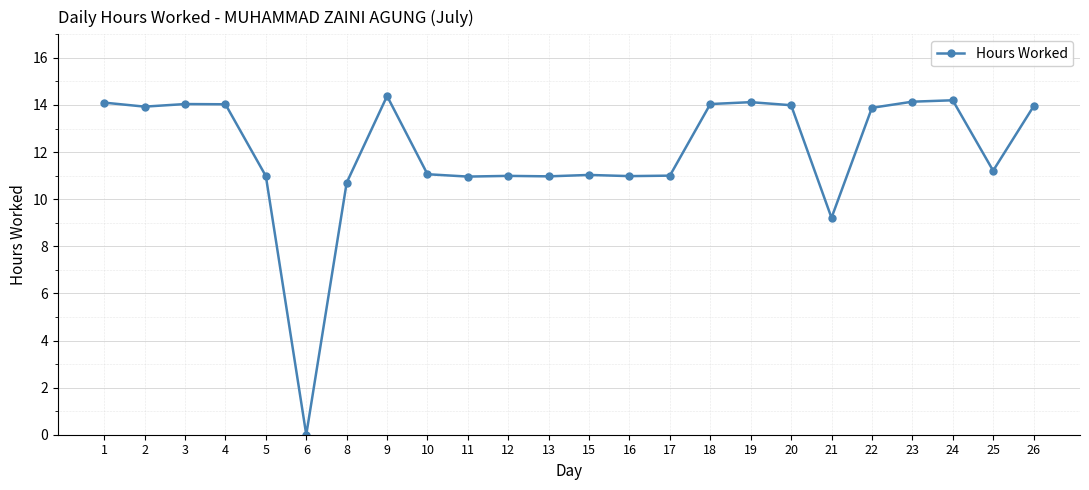

What is the value of the 8th point from the left?

14.4